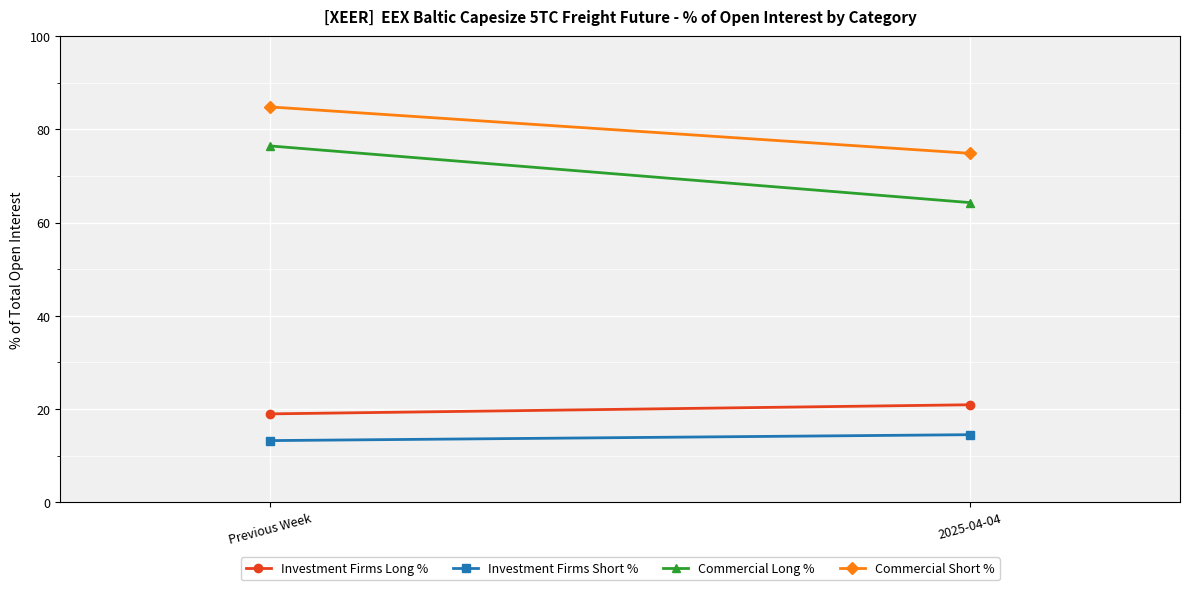

How many lines are shown in the chart?

4